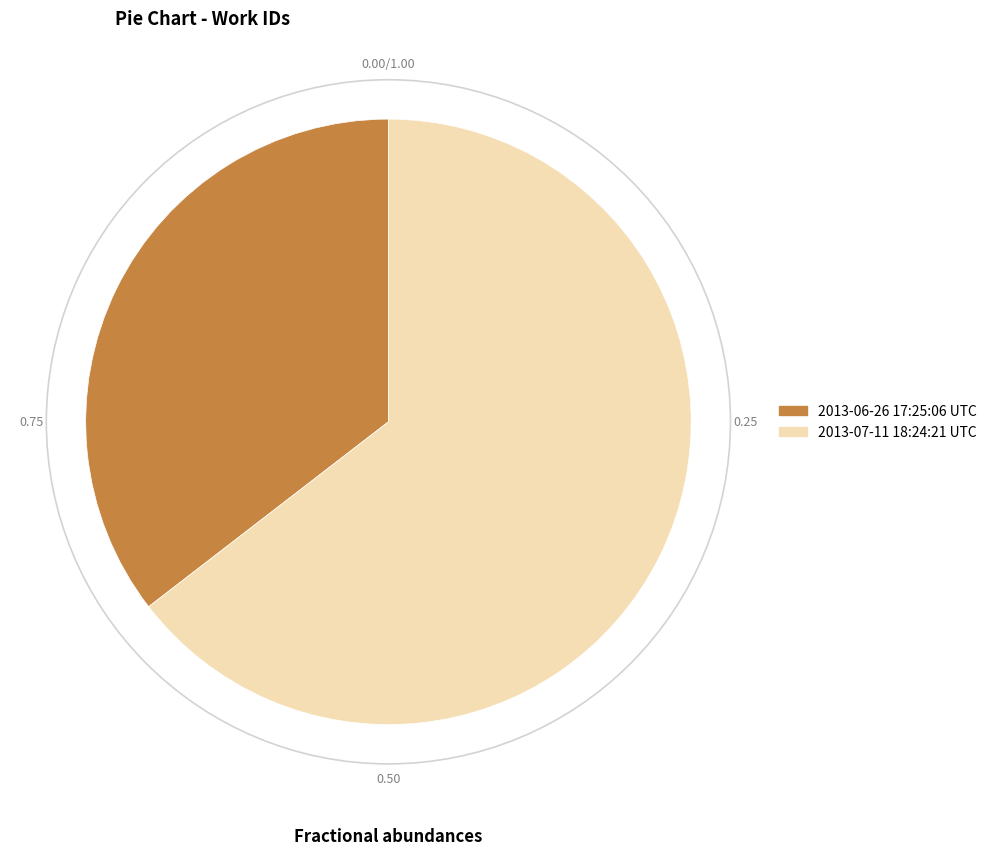

Count the number of slices in the pie.

2